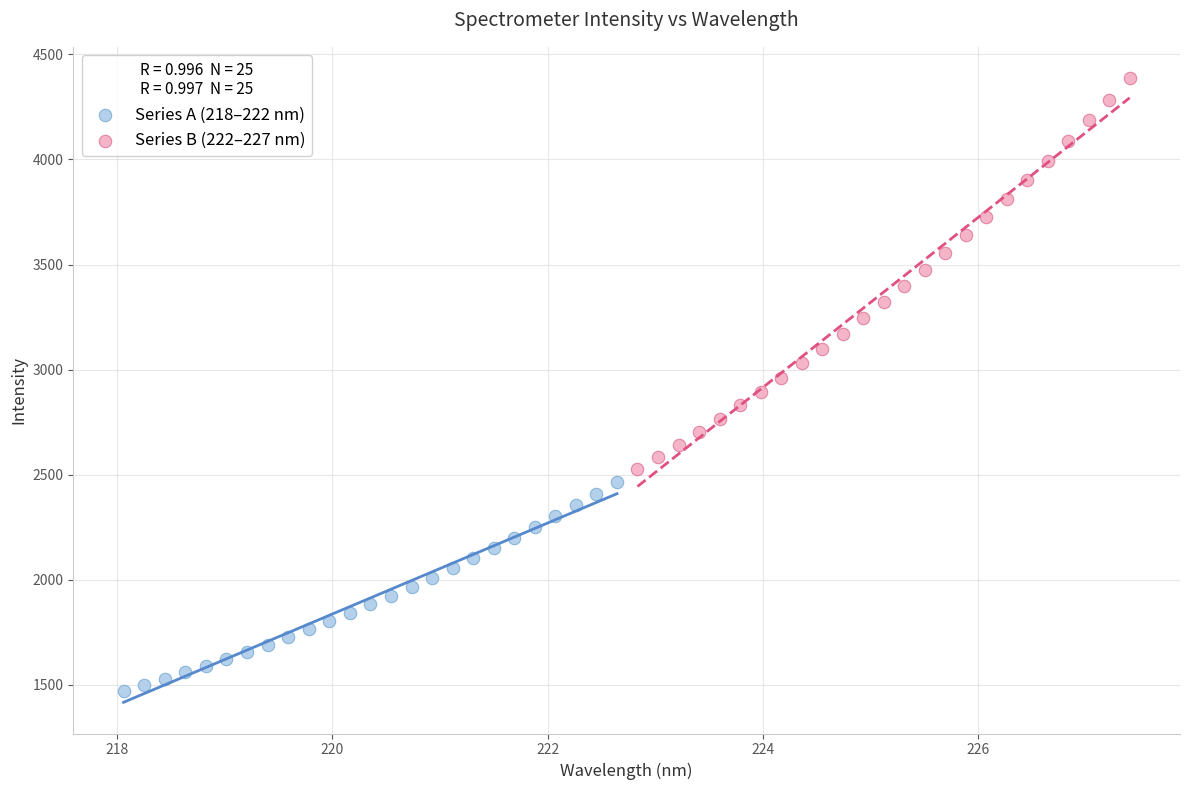

Which series reaches the minimum Y coordinate?

Series A (218–222 nm)